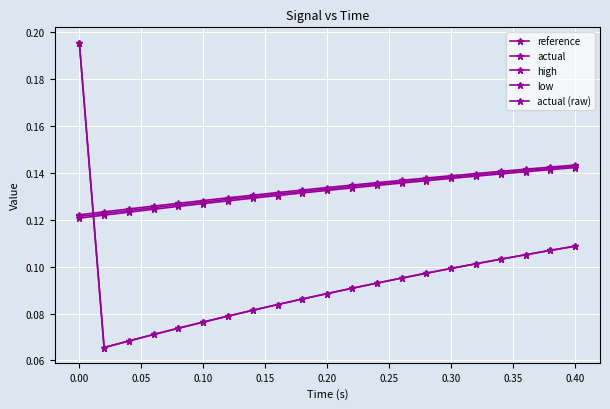

Does the chart have visible grid lines?

Yes